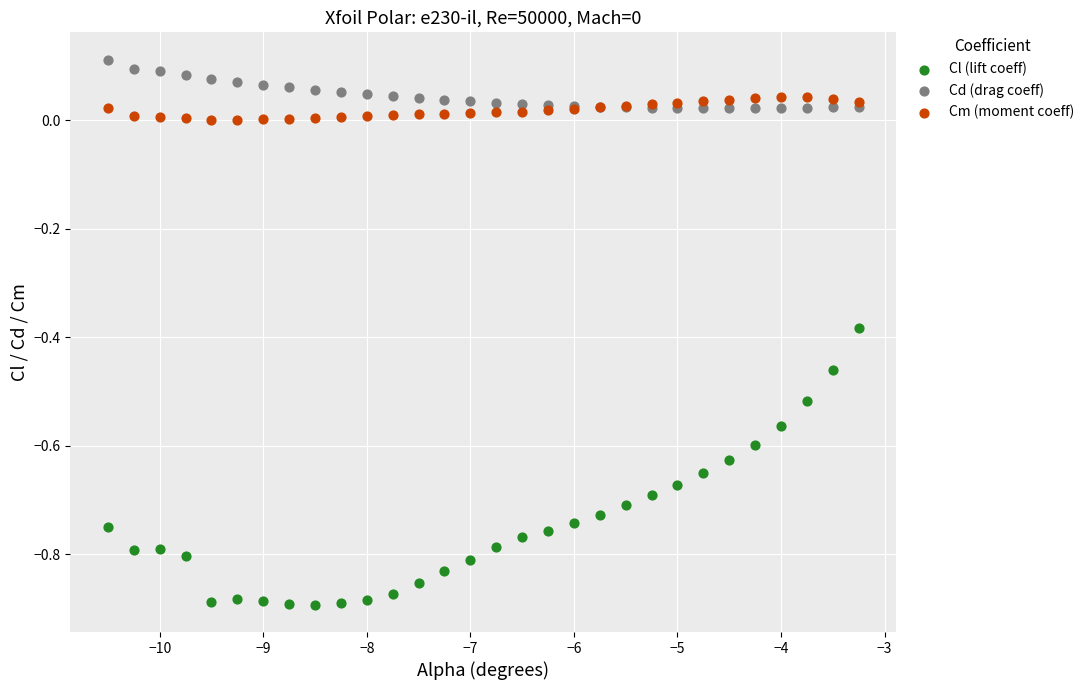

What is the X range (max minus min) for the scatter plot?

7.2